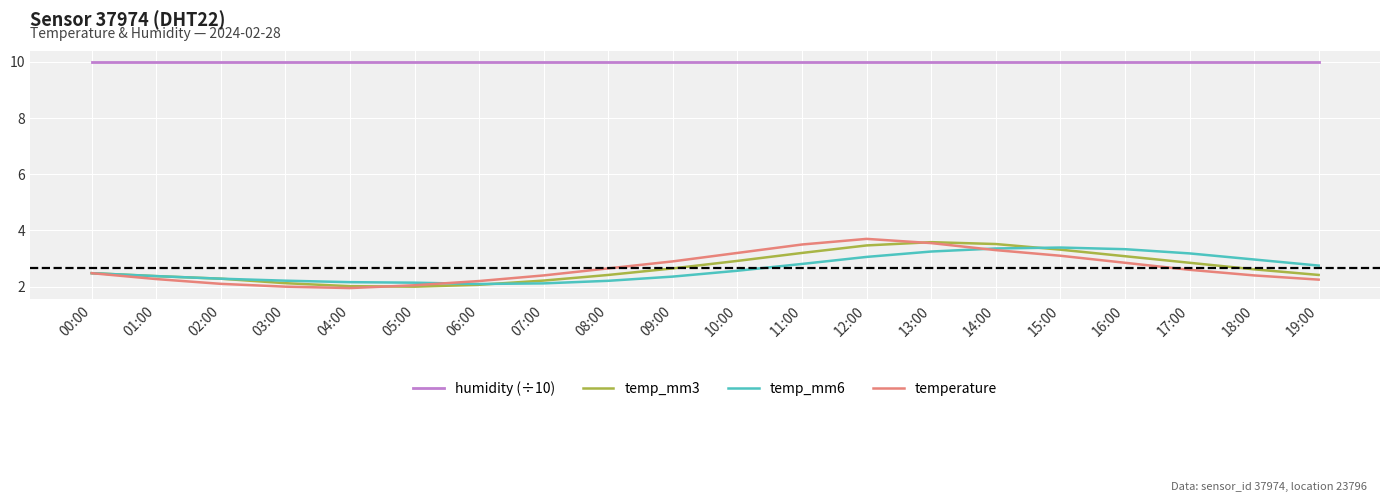

What is the total value across all series at 02:00?

16.7